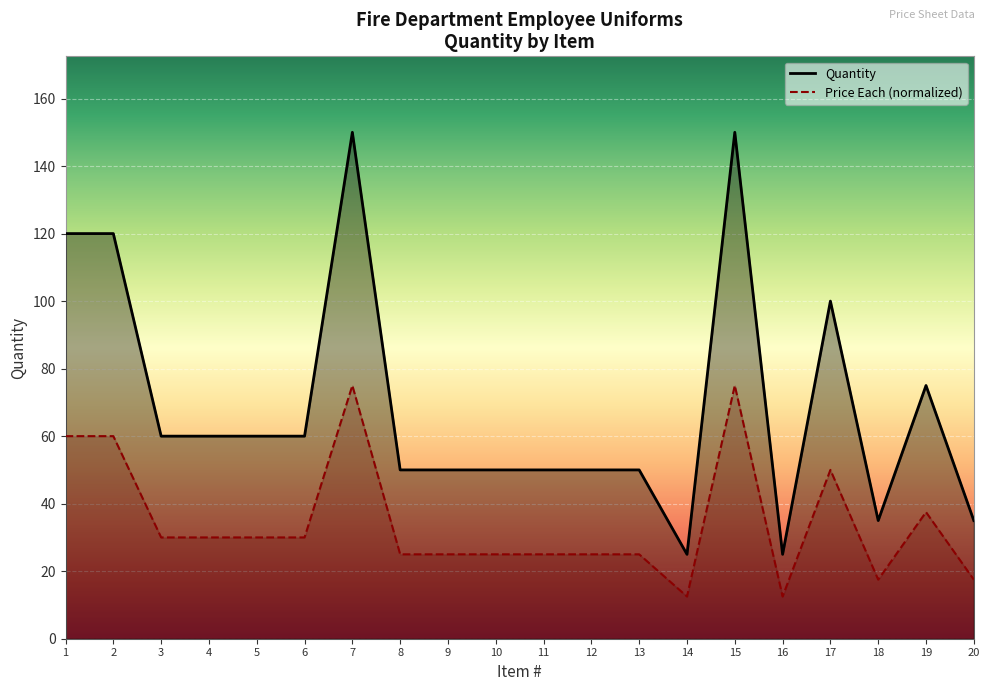

The value of Quantity at 10 is 33.1. True or false?

False